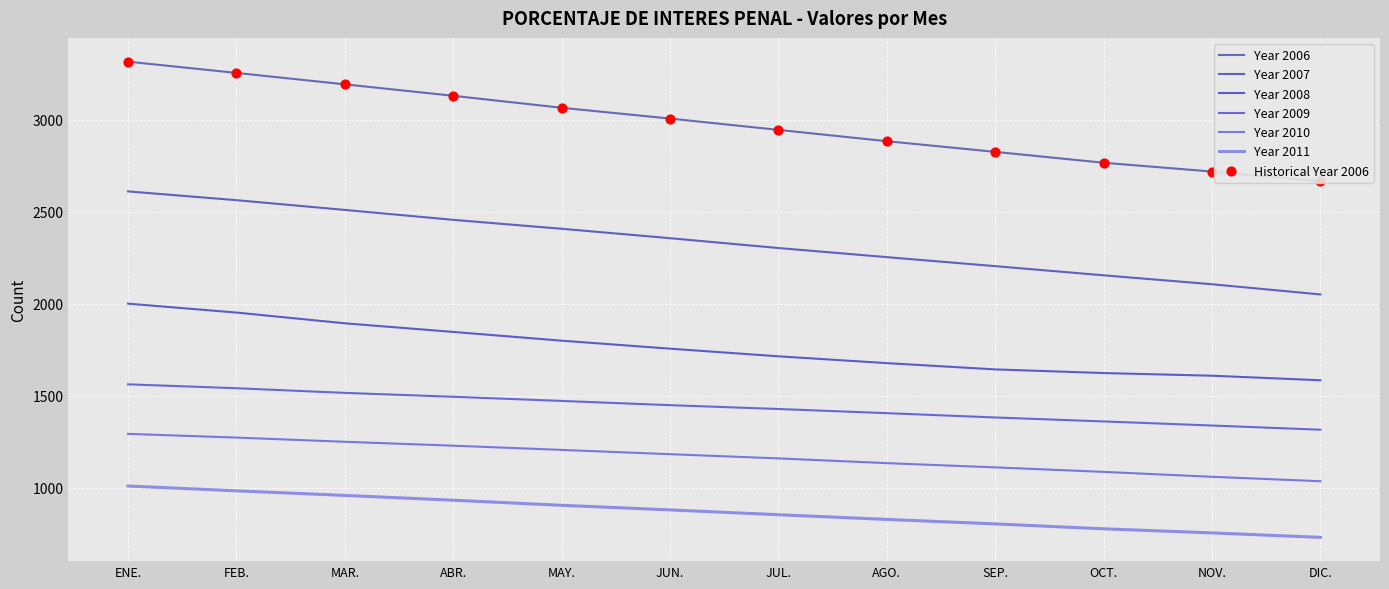

Which series has the largest Y range (max minus min)?

Year 2006